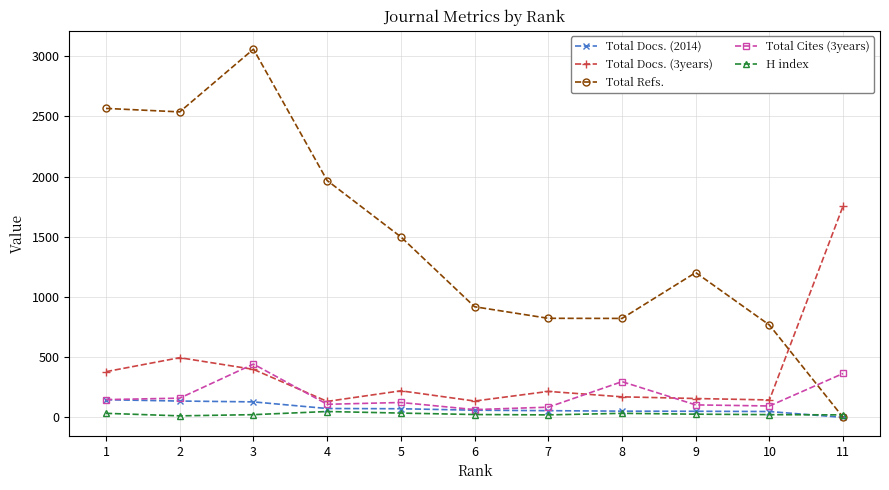

At which label is Total Docs. (3years) closest to 945?

2